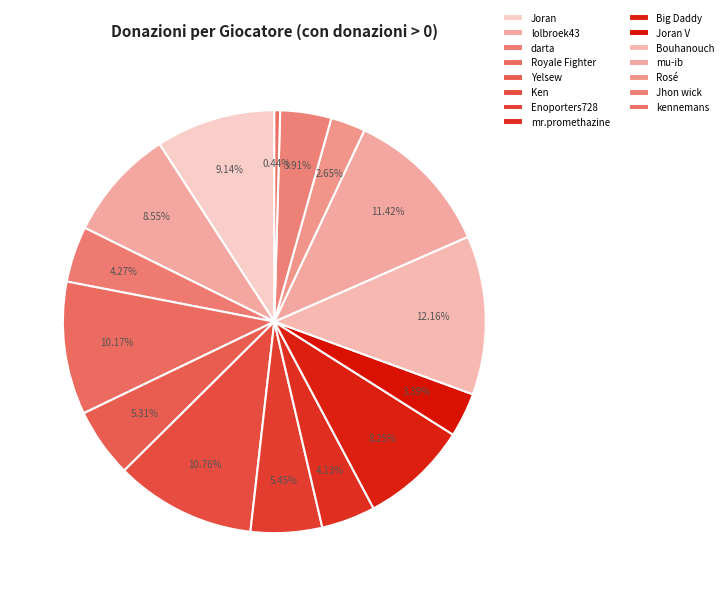

Count the number of slices in the pie.

15